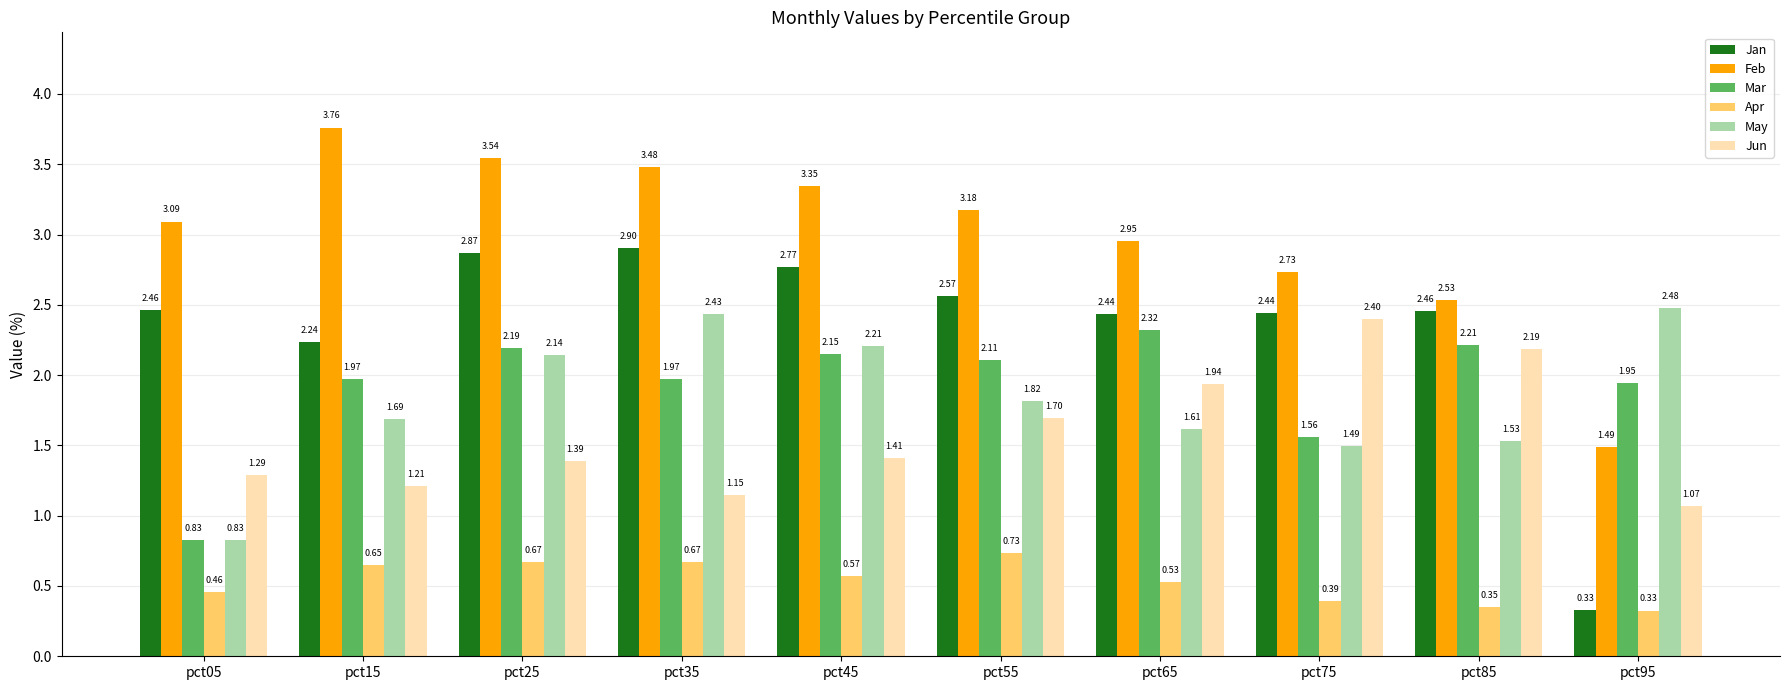

Which series changed the most between pct55 and pct95?

Jan